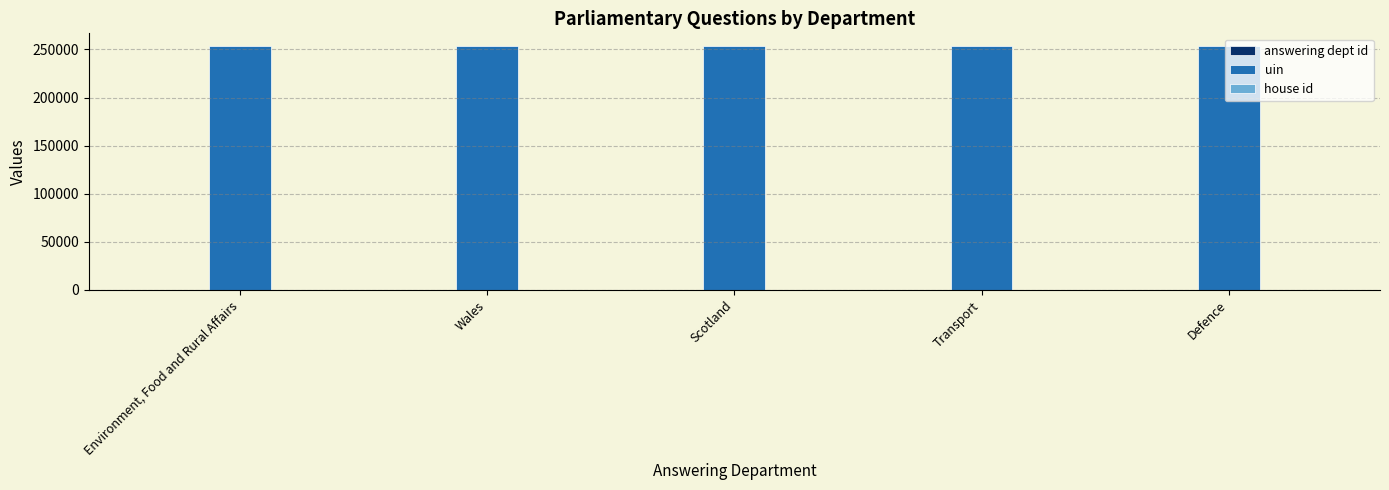

The value of uin at Wales is 65975. True or false?

False